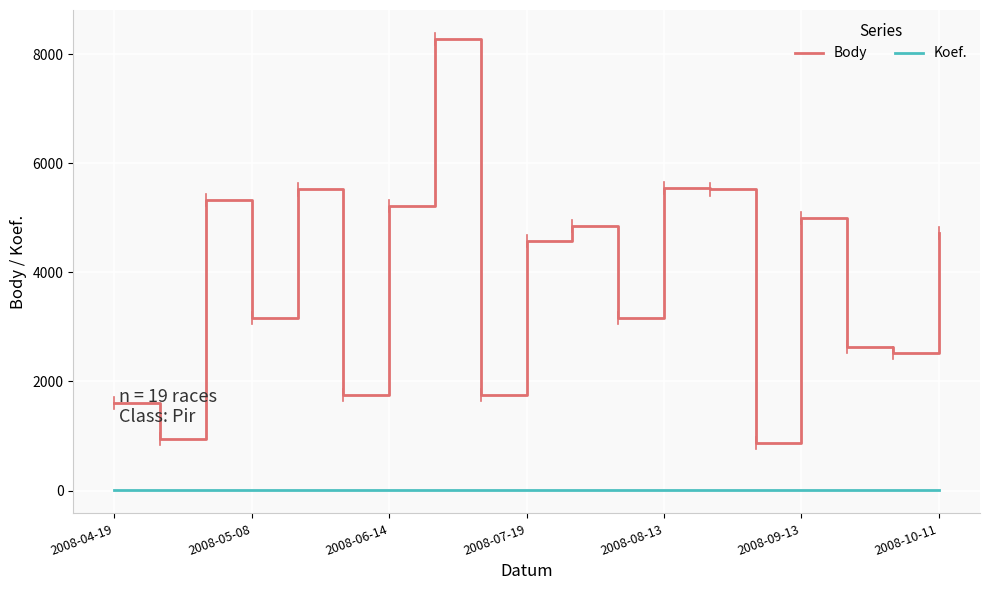

Which series has the largest total across all categories?

Body